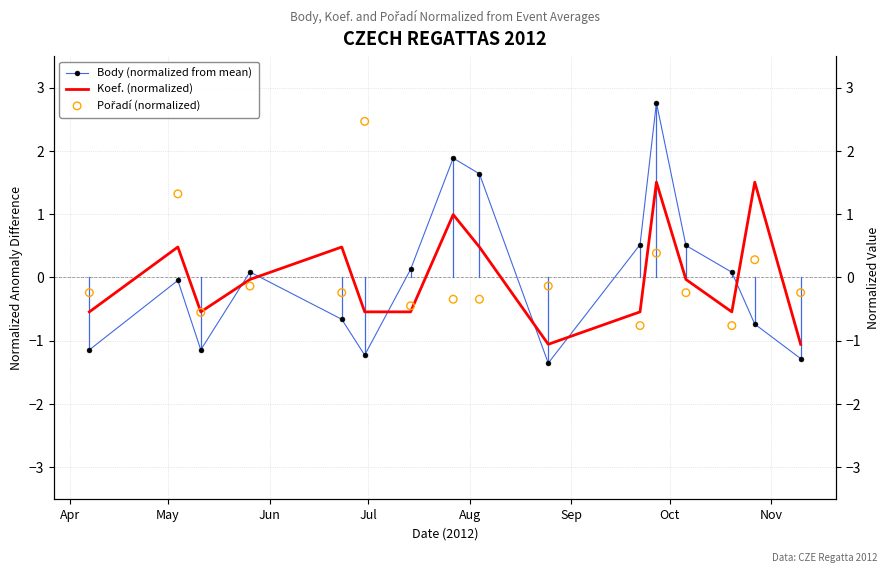

Which series has the largest total across all categories?

Body (normalized from mean)